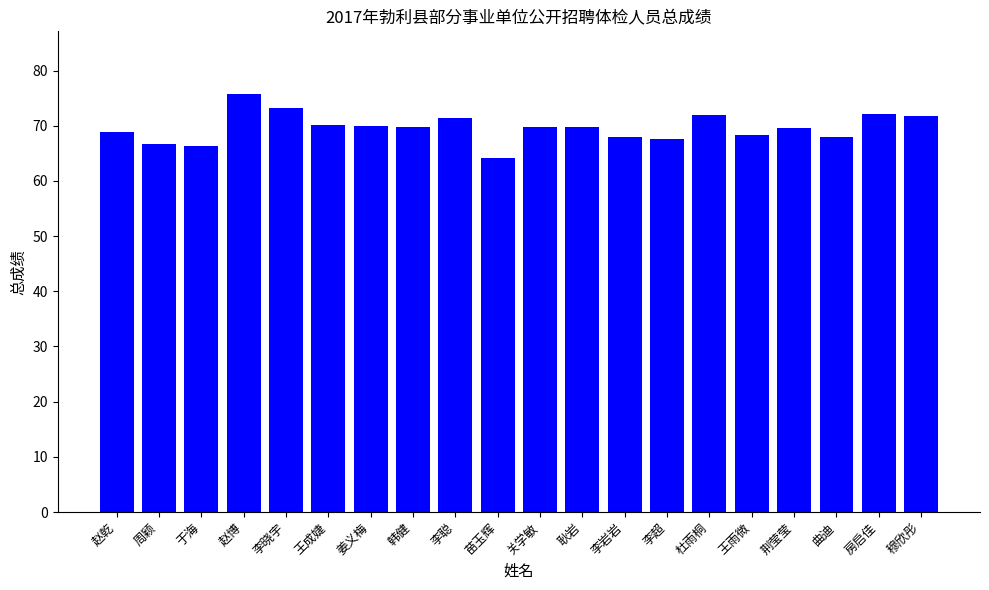

What is the label of the 9th bar from the left?

李聪